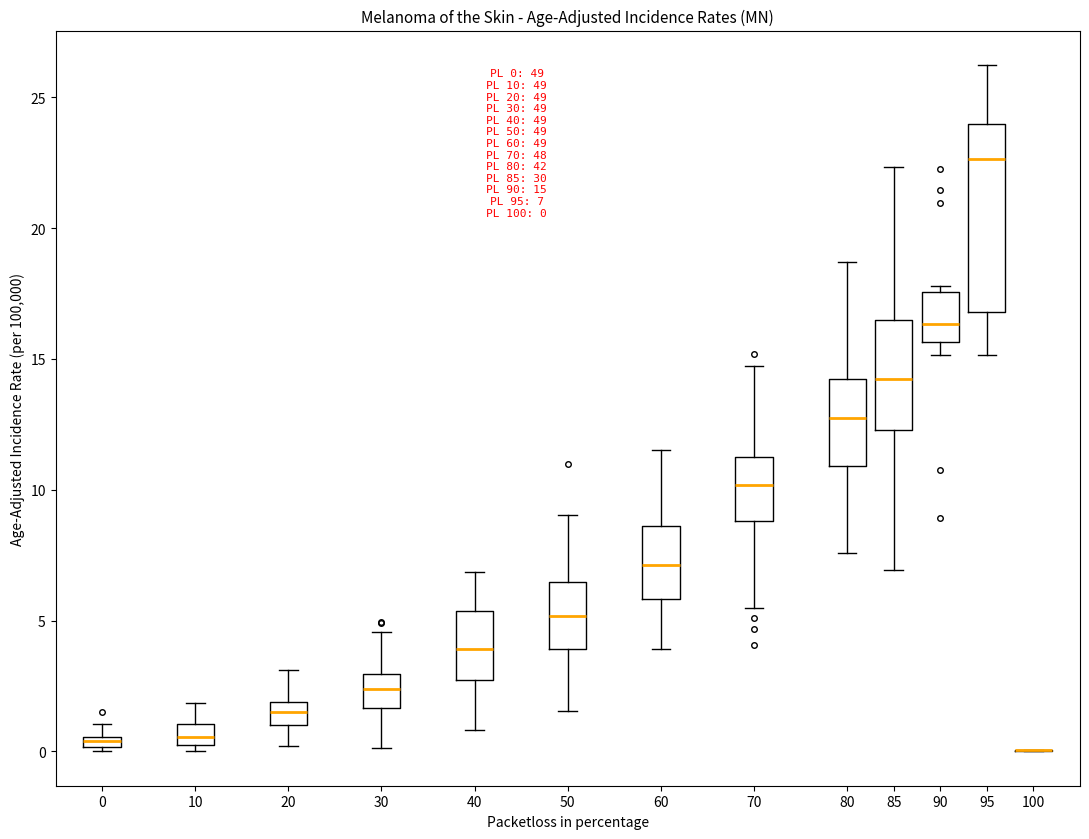

Comparing the boxes themselves (not the whiskers), which one is the tallest?

95